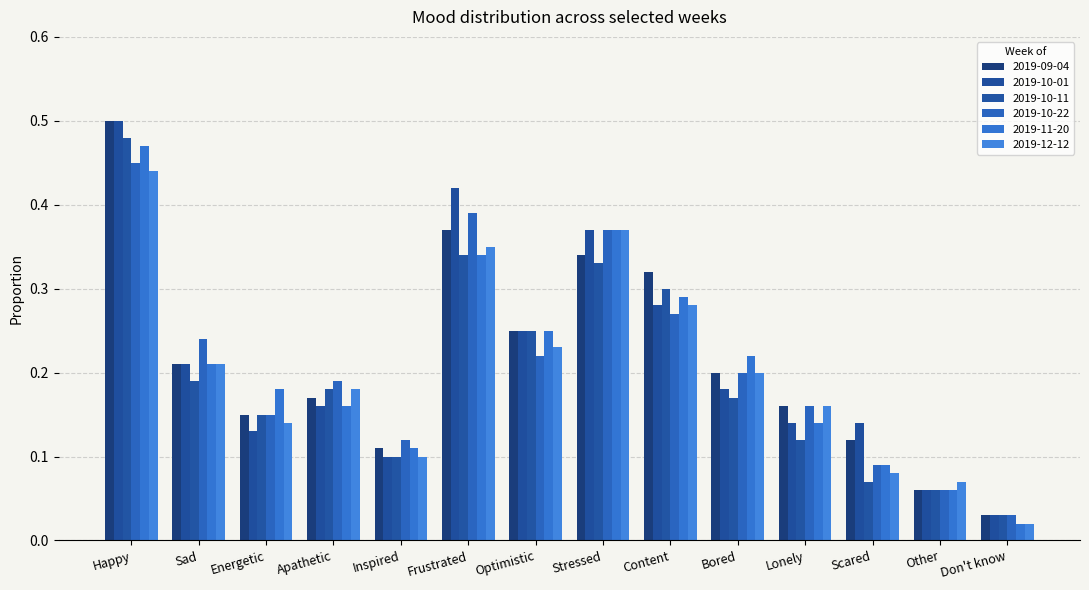

Which has a higher value, Sad or Bored?

Sad